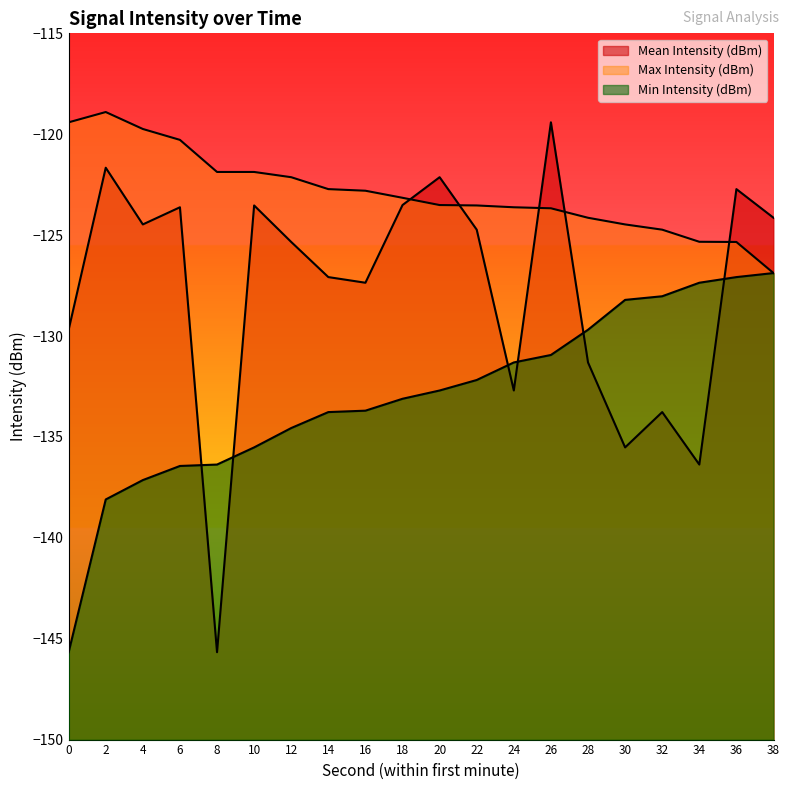

What is the sum of the Min Intensity (dBm) values at 0 and 12?

-280.2